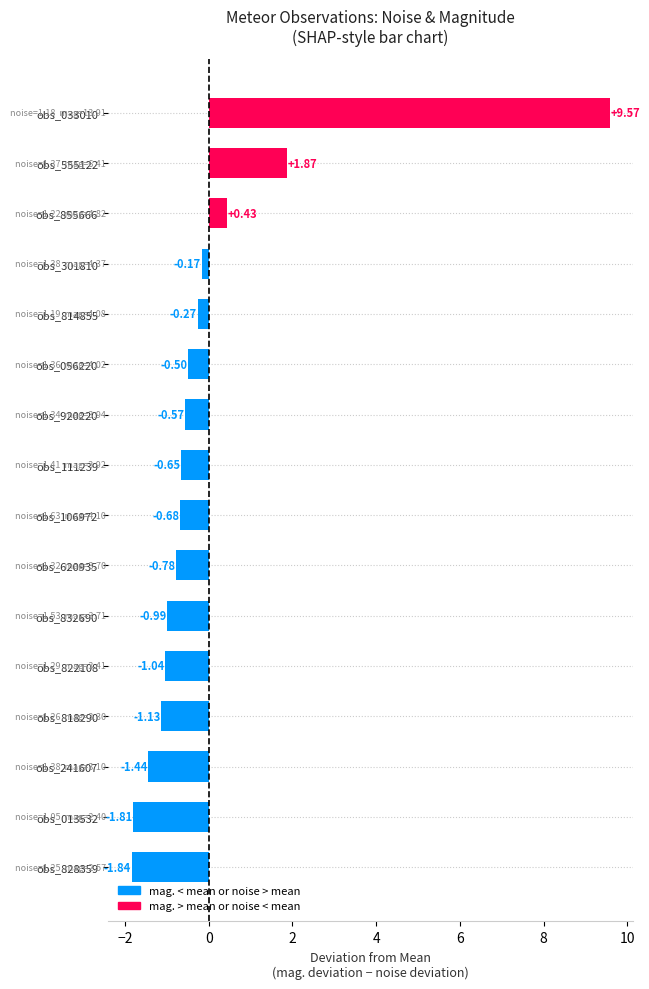

Are the bars horizontal?

Yes